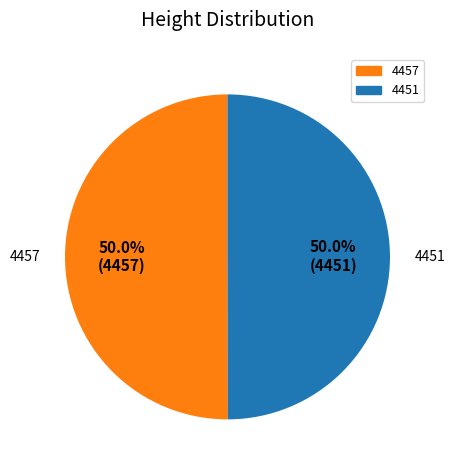

Combined, what portion of the pie is 4457 and 4451?

100.0%